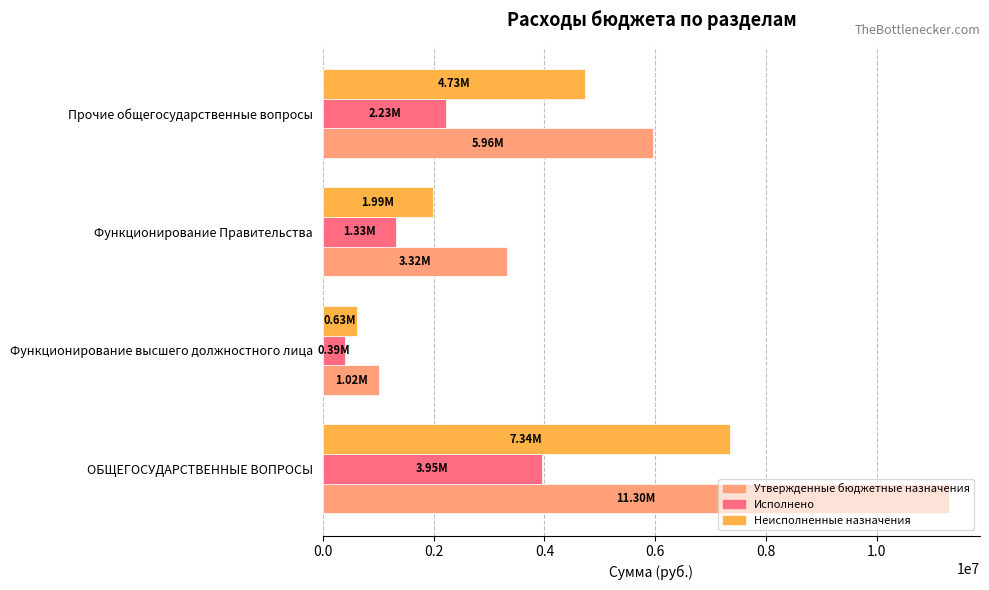

At which label is Утвержденные бюджетные назначения closest to 6157440?

Прочие общегосударственные вопросы